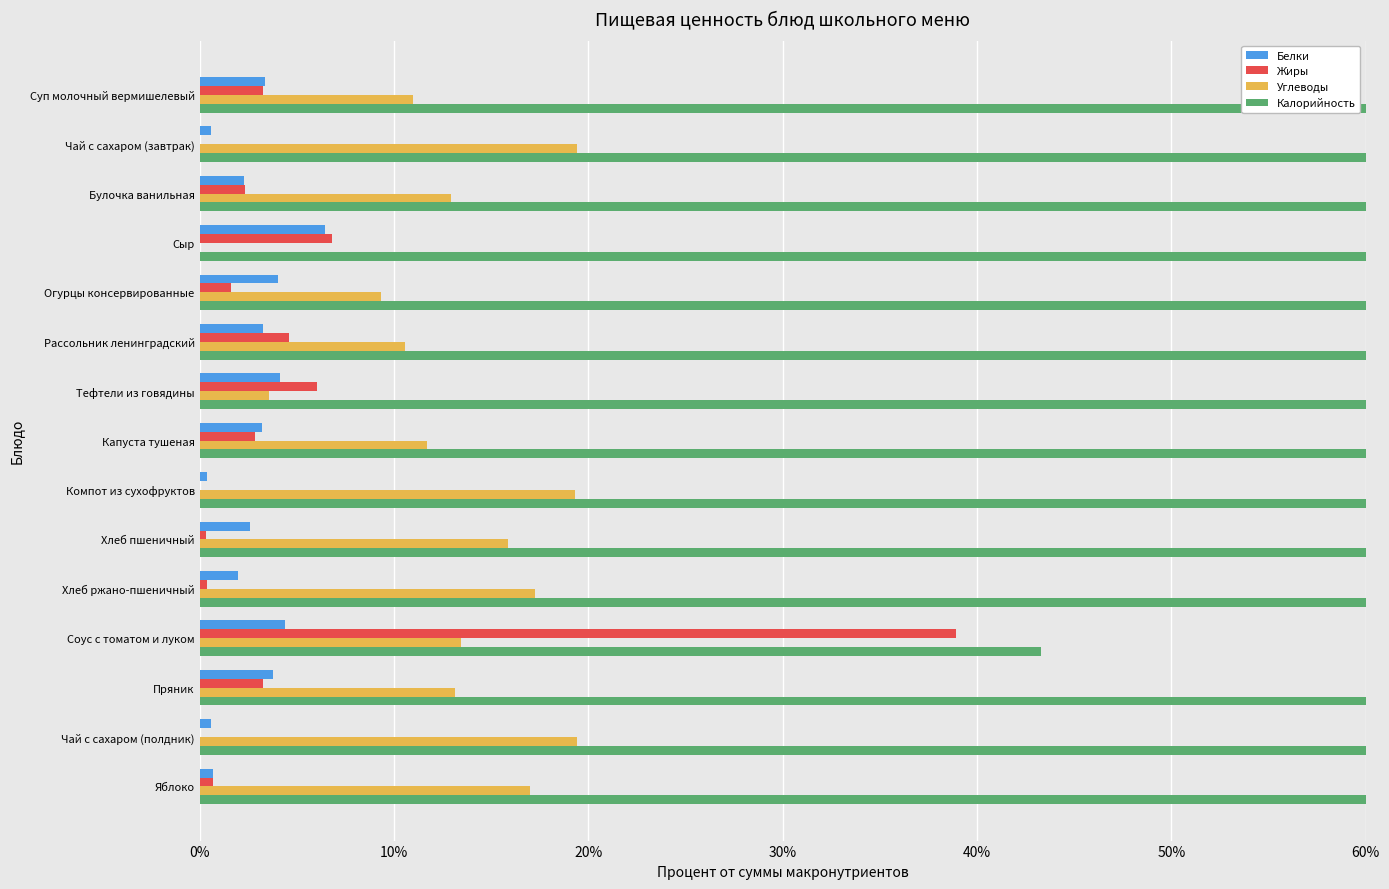

True or false: Углеводы has a value of 28.5 at Хлеб ржано-пшеничный.

False